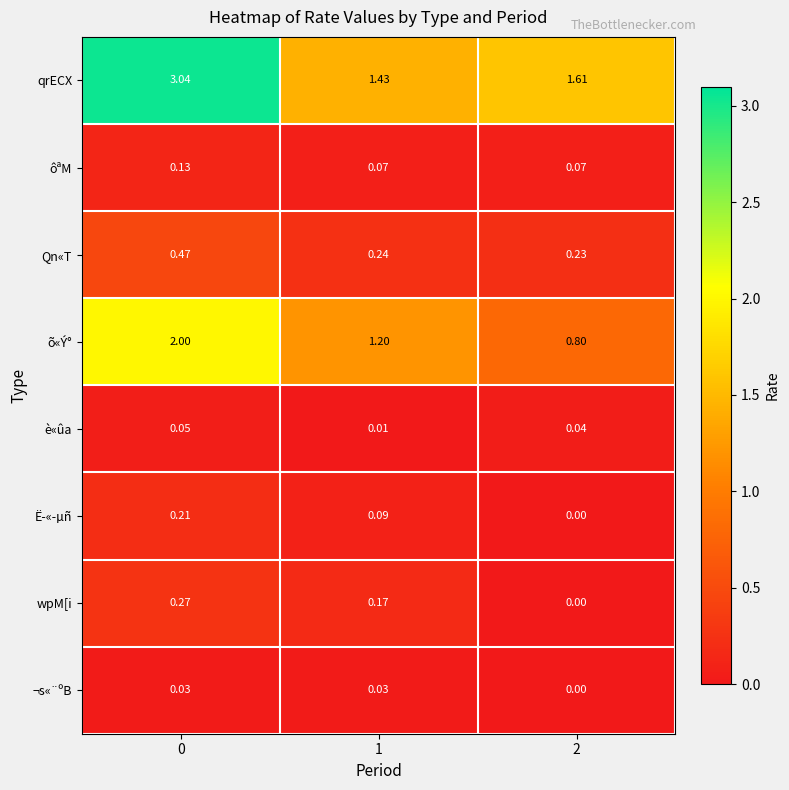

Which series has the largest total across all categories?

qrECX